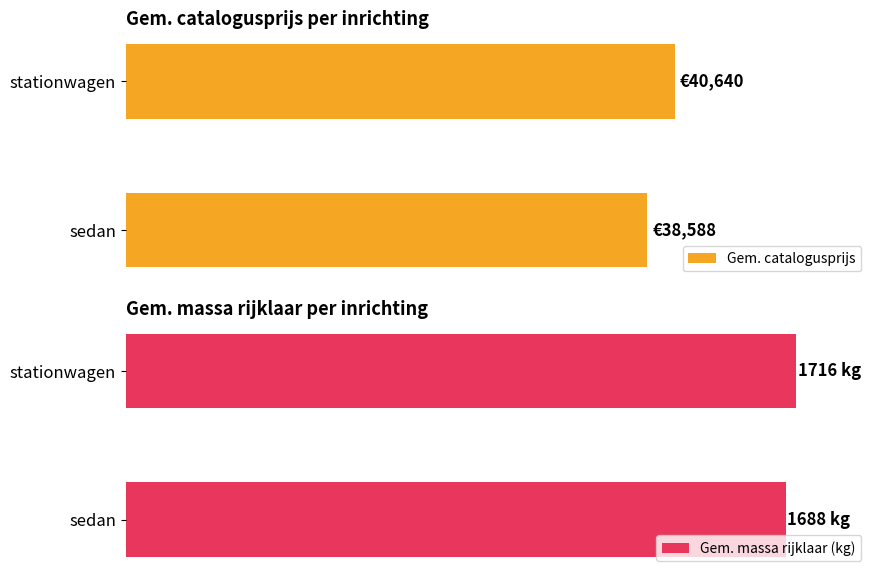

How many data points in Gem. catalogusprijs are less than 40640?

1